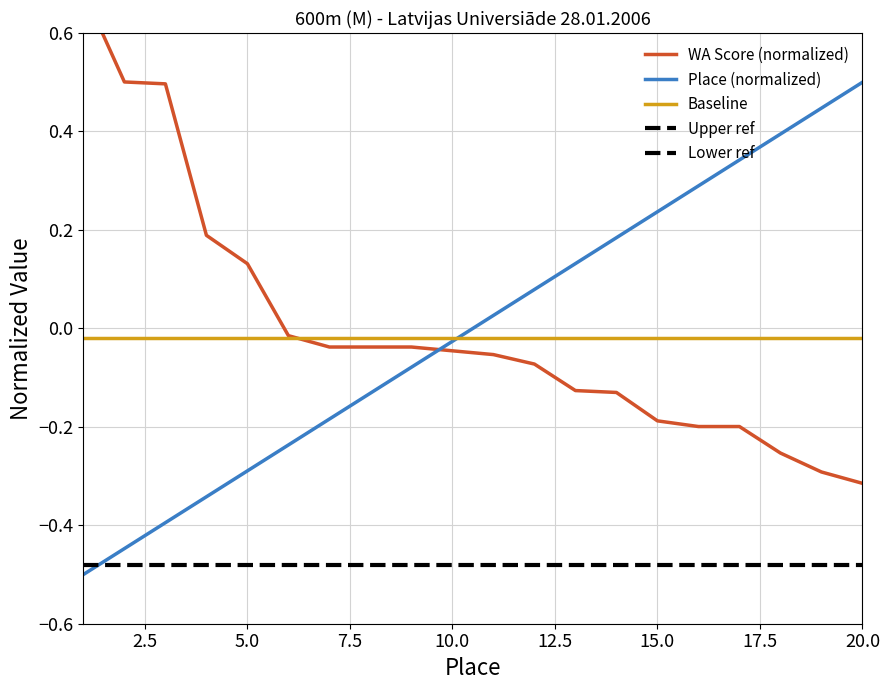

What is the difference between the second highest and second lowest values in the Place series?

0.9